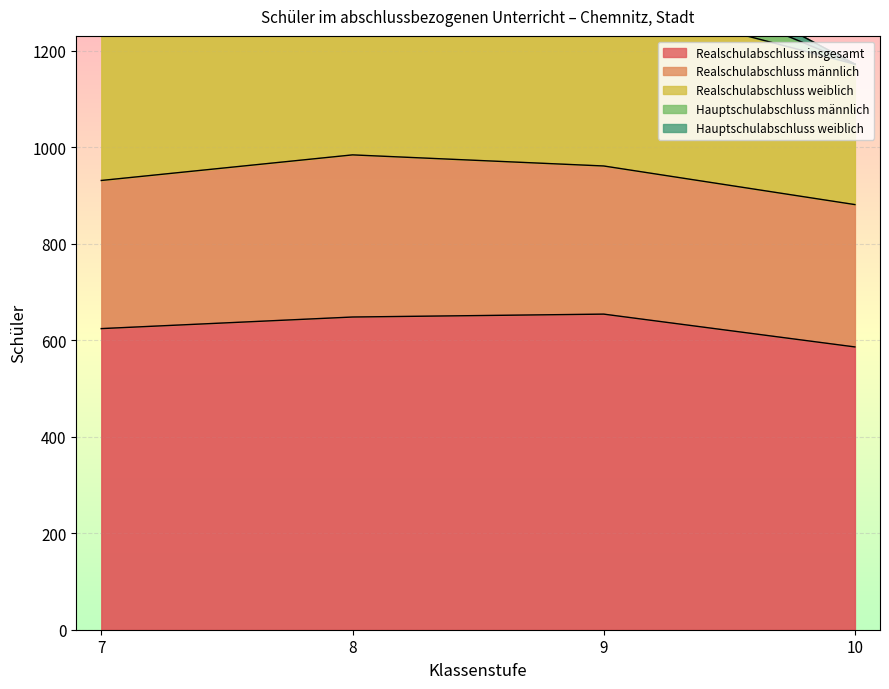

List the series in order of their peak value, lowest first.

Hauptschulabschluss weiblich, Hauptschulabschluss männlich, Realschulabschluss männlich, Realschulabschluss weiblich, Realschulabschluss insgesamt